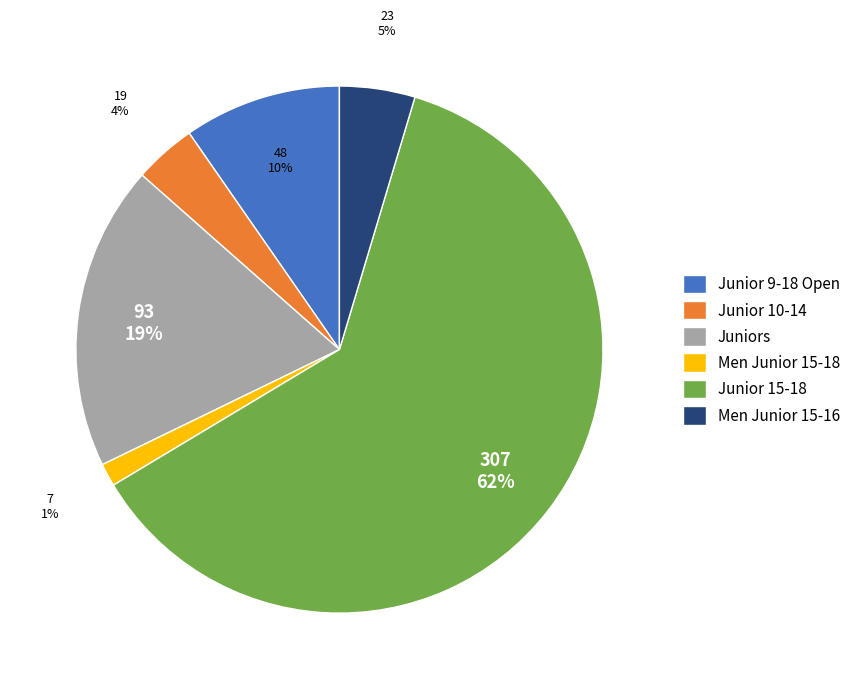

How many segments does this pie chart have?

6